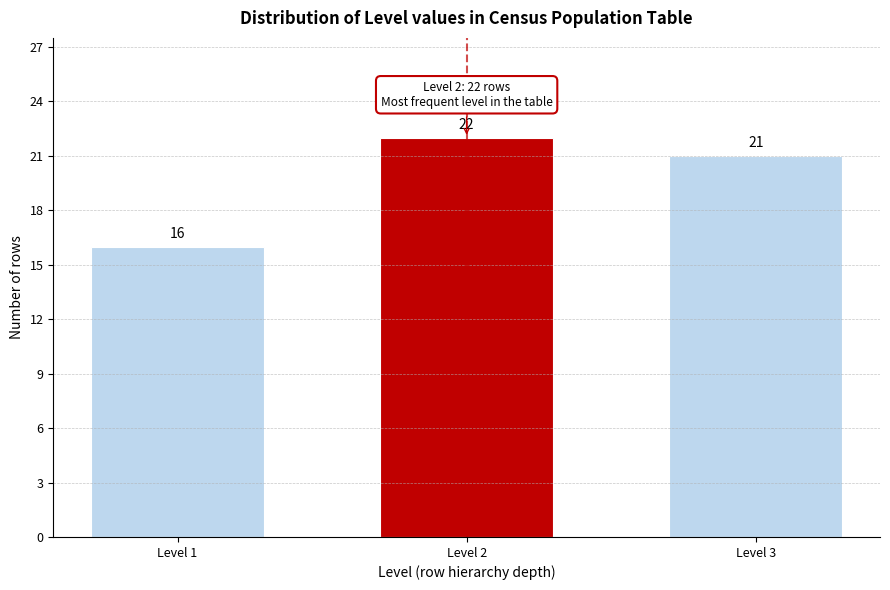

Reading right to left, list all the values displayed in this chart.

21	22	16